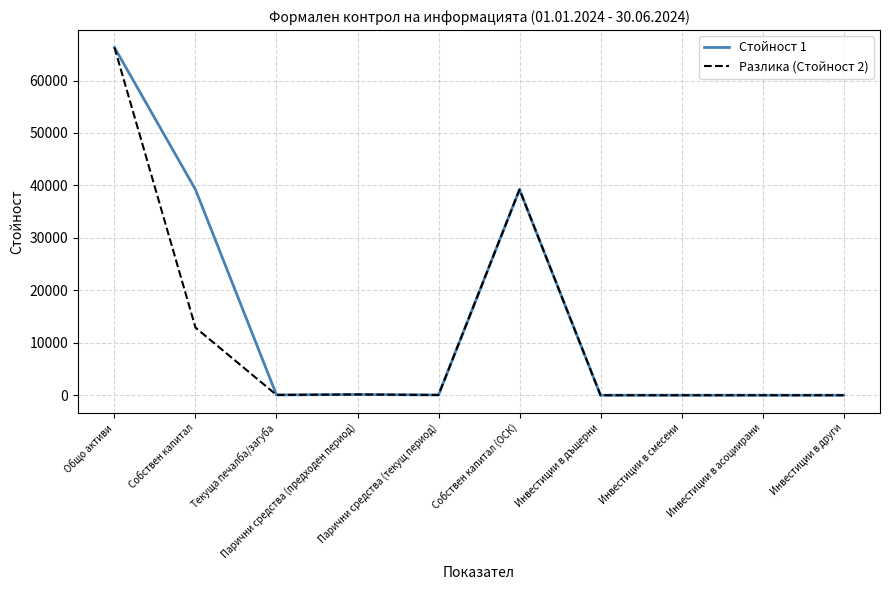

List the series in order of their peak value, lowest first.

Стойност 1, Разлика (Стойност 2)